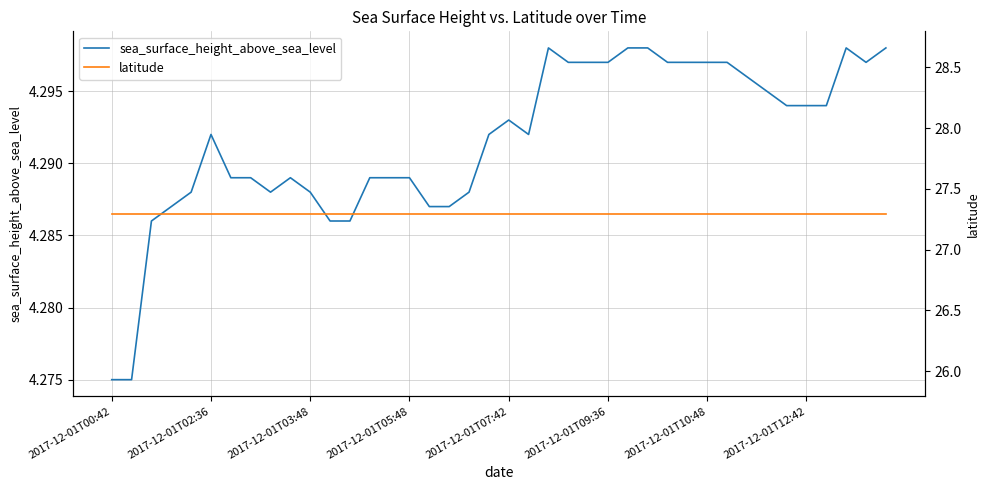

At how many categories does at least one series exceed 23?

40